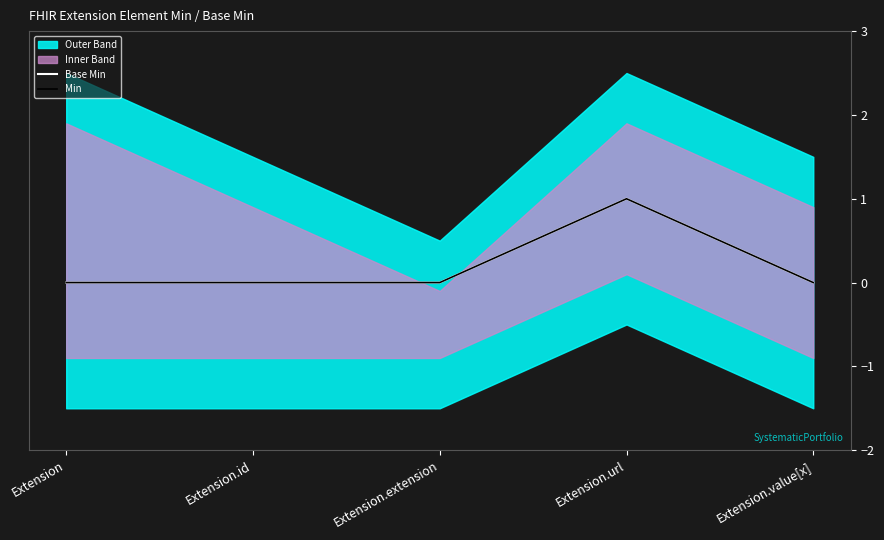

How many lines are shown in the chart?

2